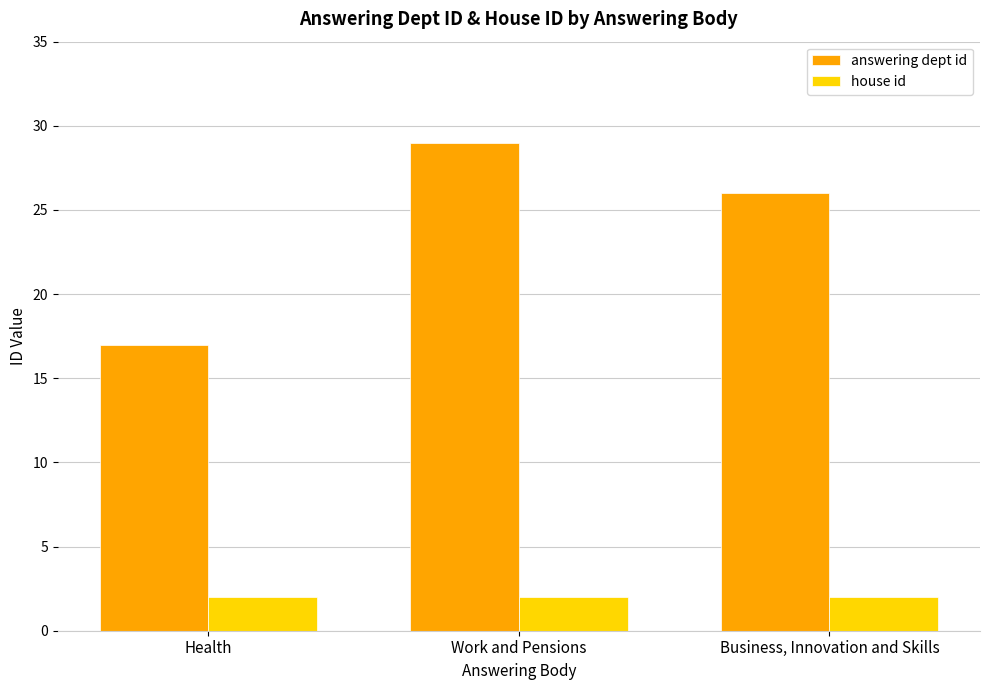

What position from the left is Work and Pensions?

2